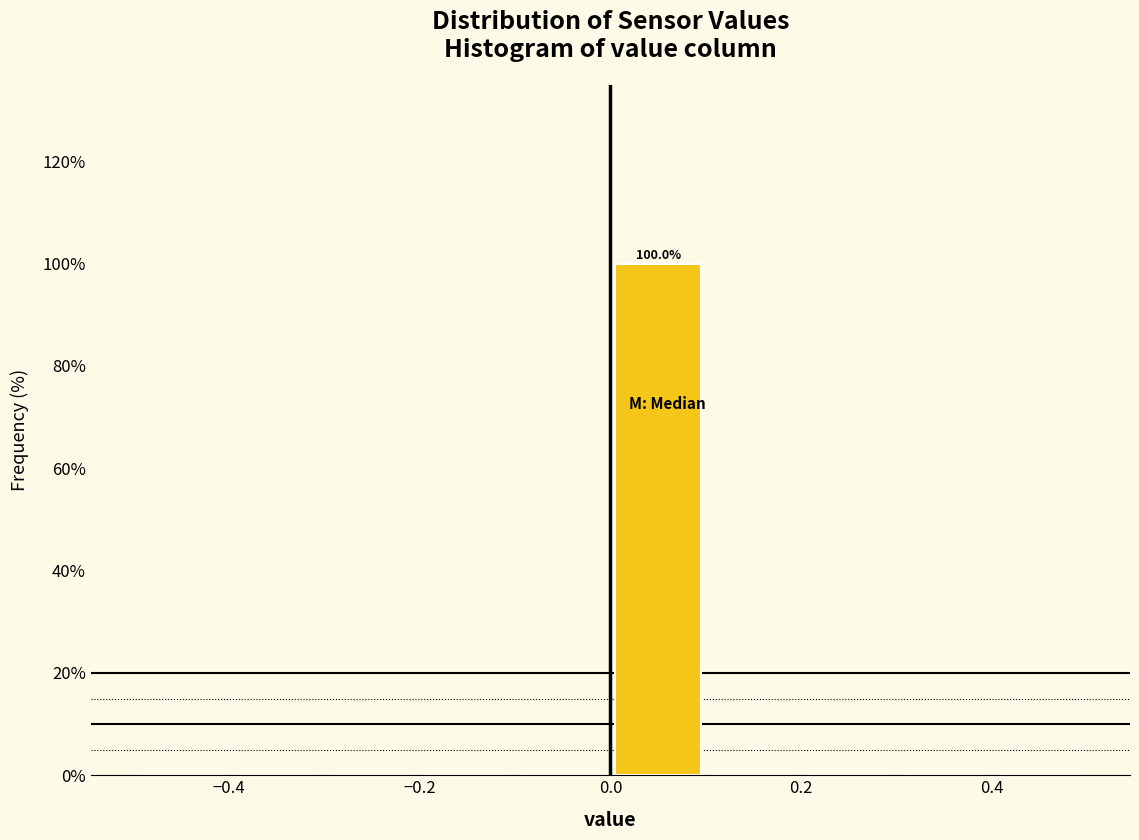

Over which range of the x-axis is the bar tallest?

0.0 to 0.1